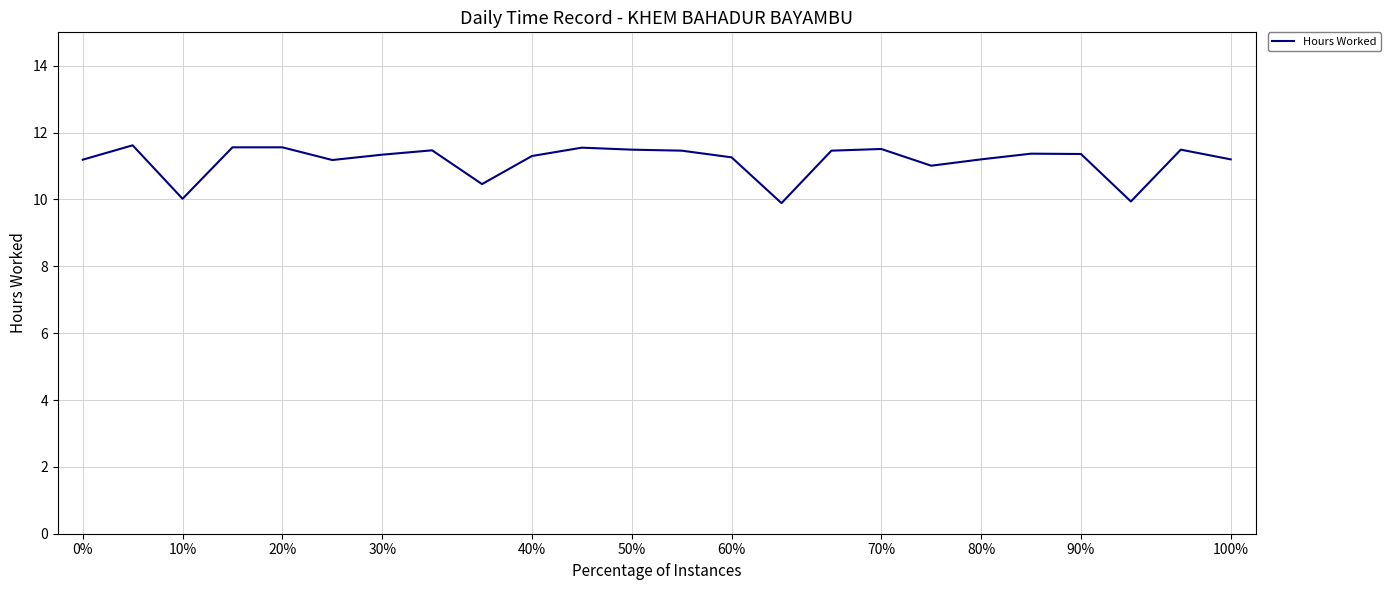

What is the greatest value displayed?

11.6